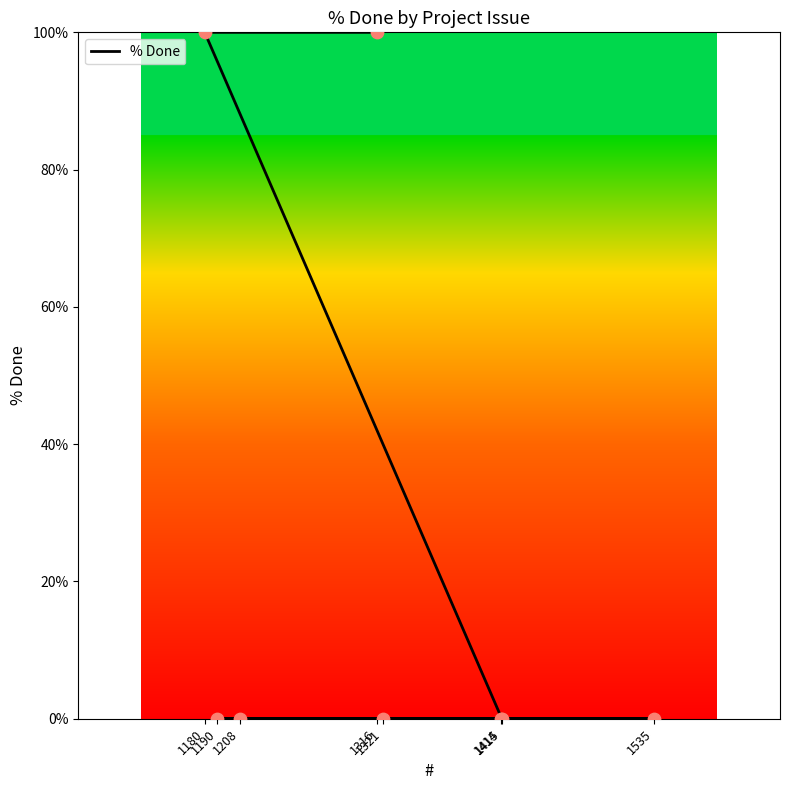

Which has a higher value, 1316 or 1414?

1316